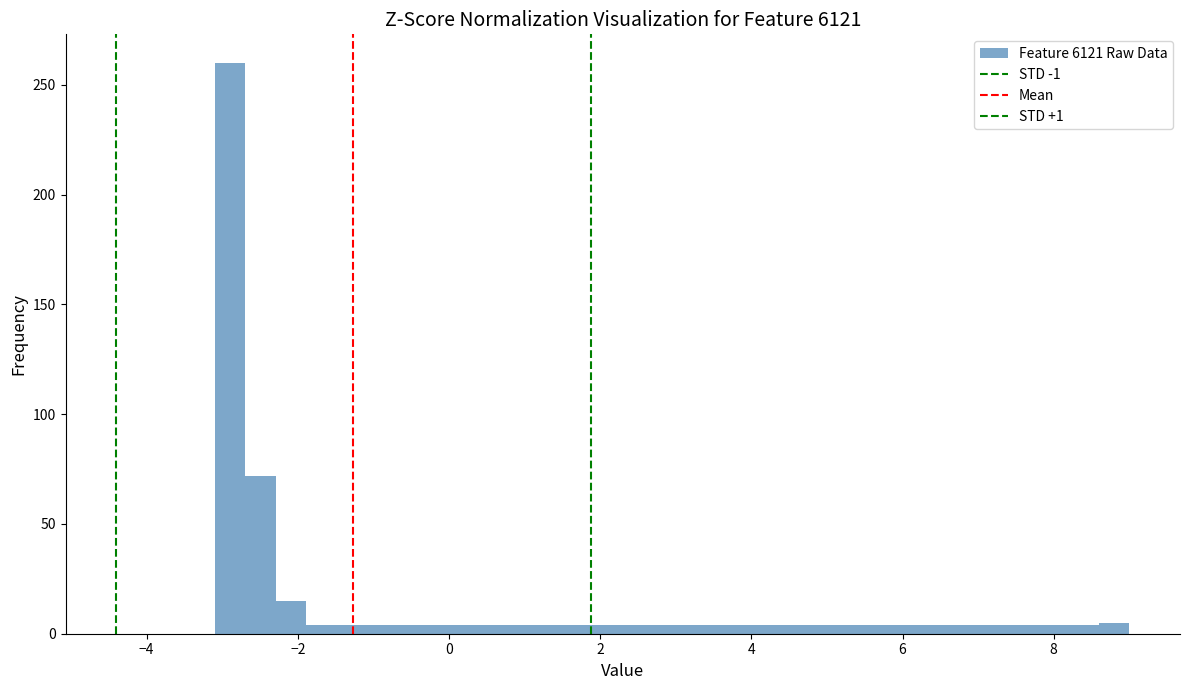

Around what value on the x-axis is the tallest bar? Give the approximate position of its centre, as read against the axis.

-2.8